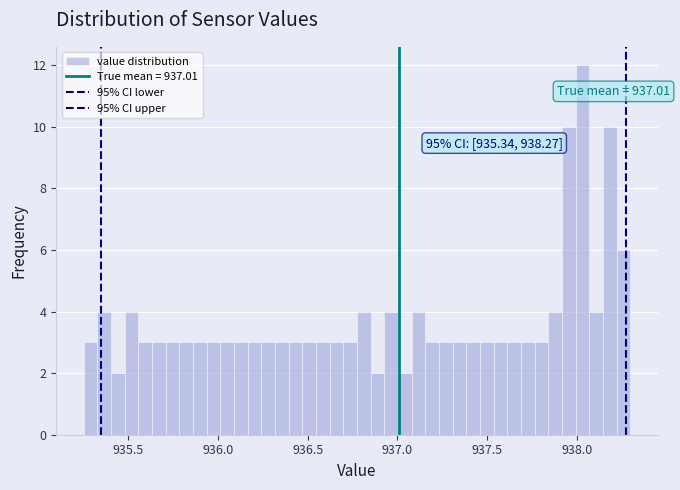

Around what value on the x-axis is the tallest bar? Give the approximate position of its centre, as read against the axis.

938.05